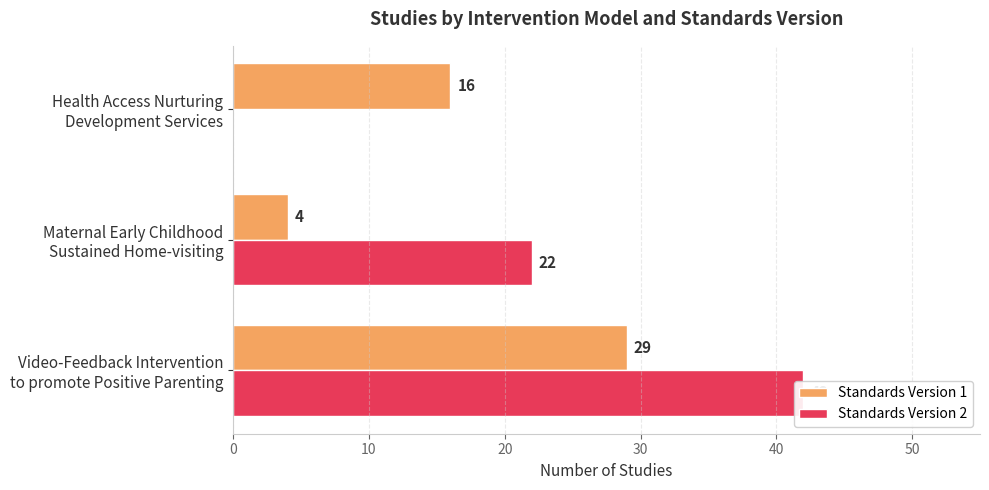

Is it true that Standards Version 1 equals 29 at Video-Feedback Intervention to promote Positive Parenting?

True